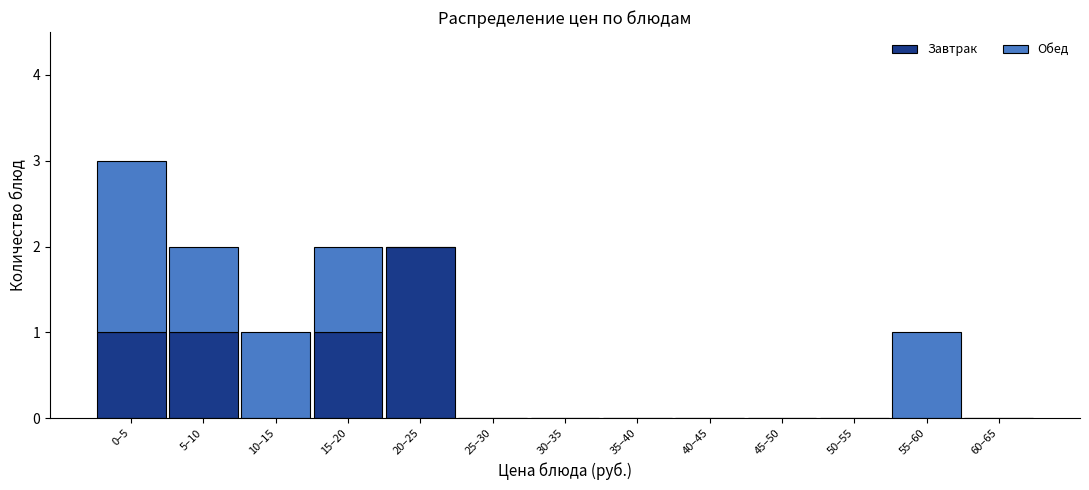

Reading right to left, list the values for the Завтрак series.

60–65=0	55–60=0	50–55=0	45–50=0	40–45=0	35–40=0	30–35=0	25–30=0	20–25=2	15–20=1	10–15=0	5–10=1	0–5=1